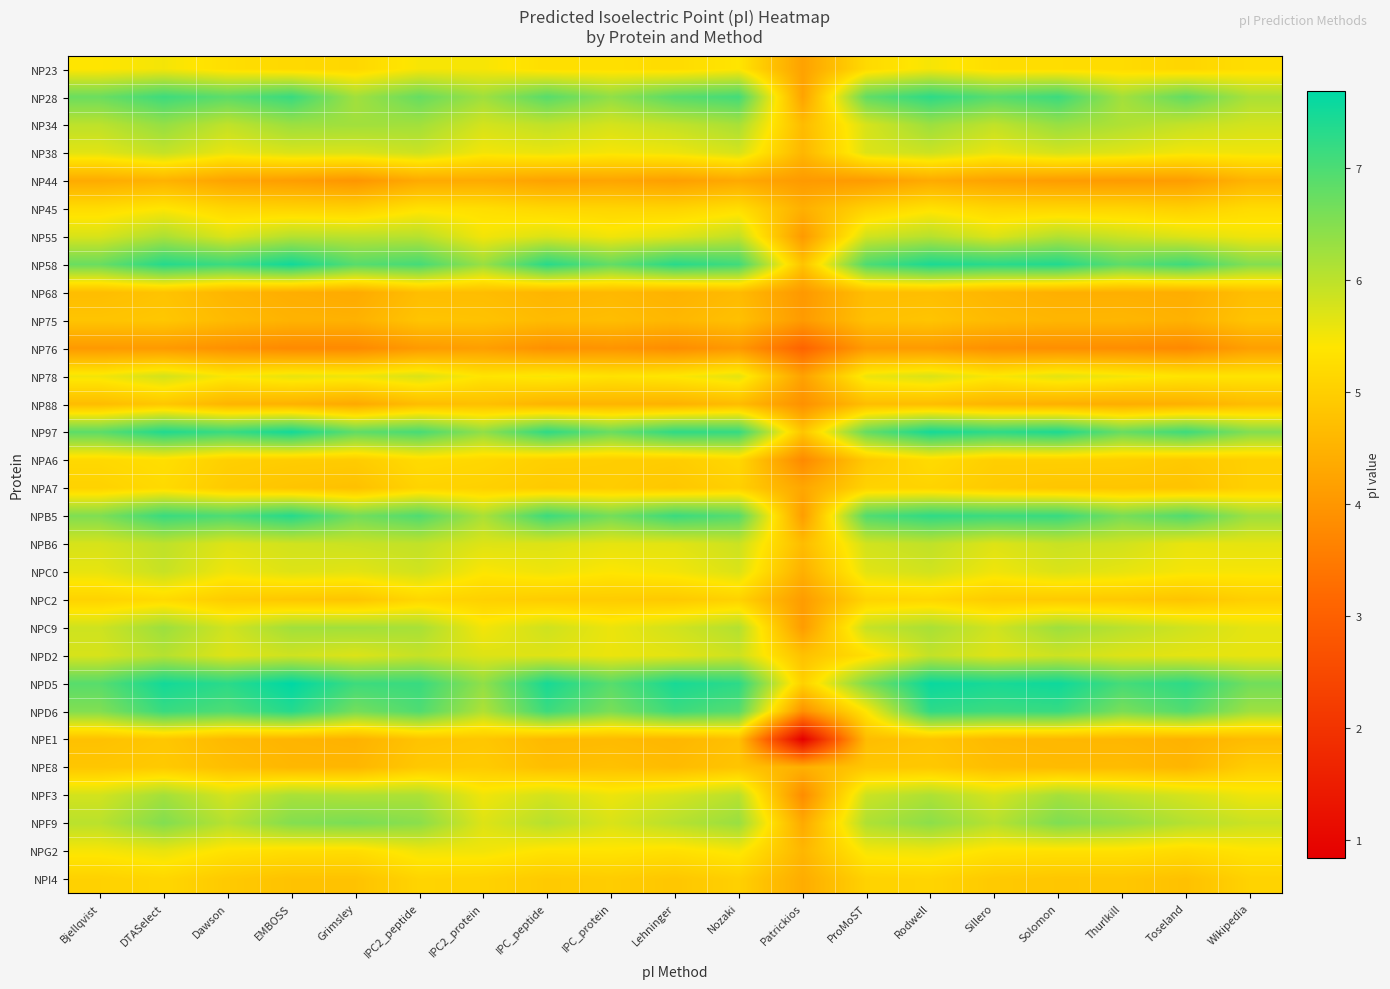

At which category does the chart reach its minimum across all series?

Patrickios